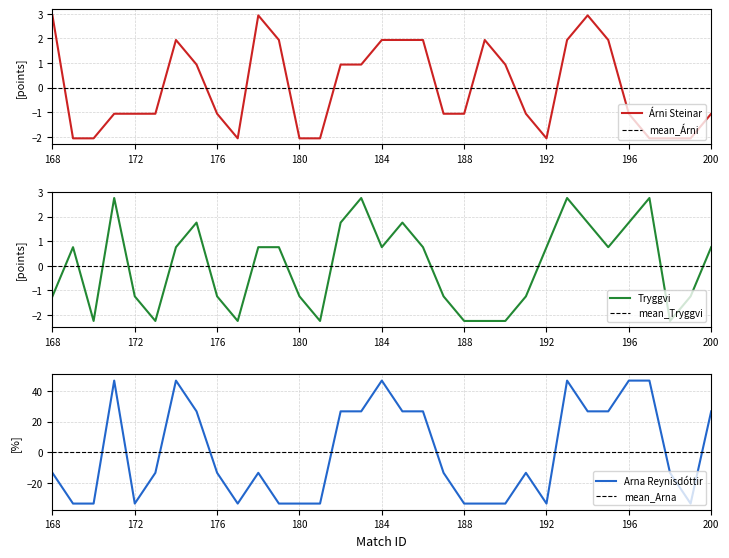

What is the value of the user_points_Tryggvi point at the 18th from the left?

1.8